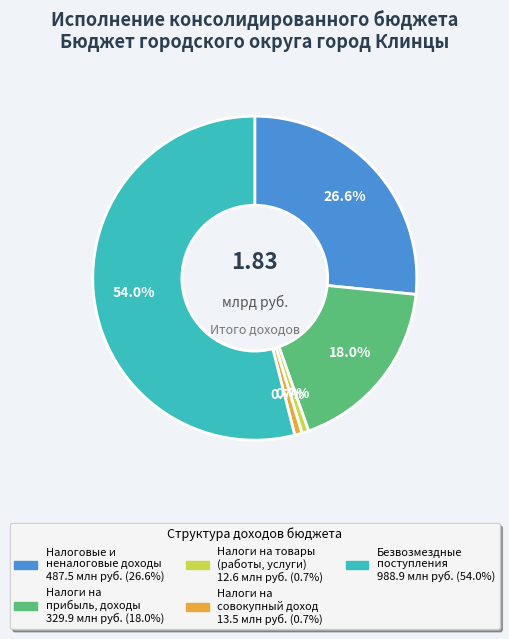

Which slice is the largest?

БЕЗВОЗМЕЗДНЫЕ ПОСТУПЛЕНИЯ